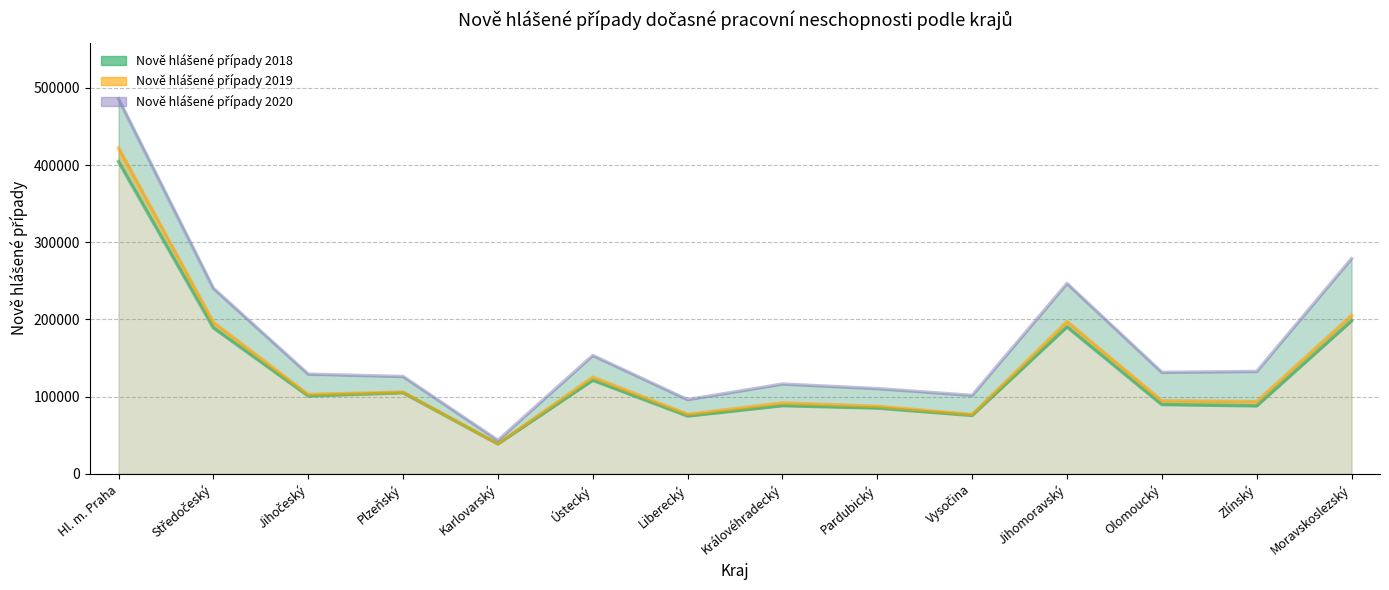

At which label does Nově hlášené případy 2019 reach its minimum?

Karlovarský